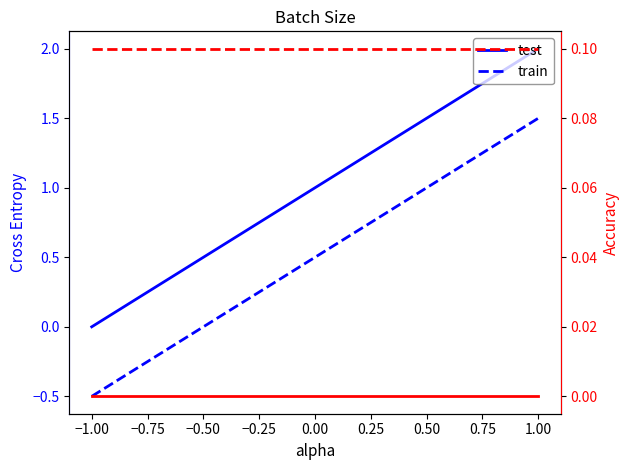

How many lines are shown in the chart?

2